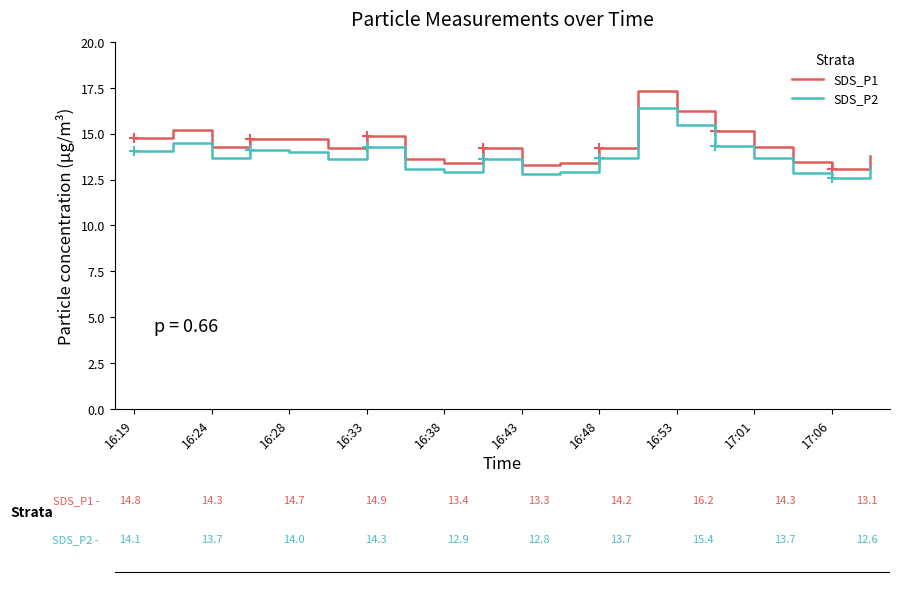

Rank the series by their maximum value, from lowest to highest.

SDS_P2, SDS_P1